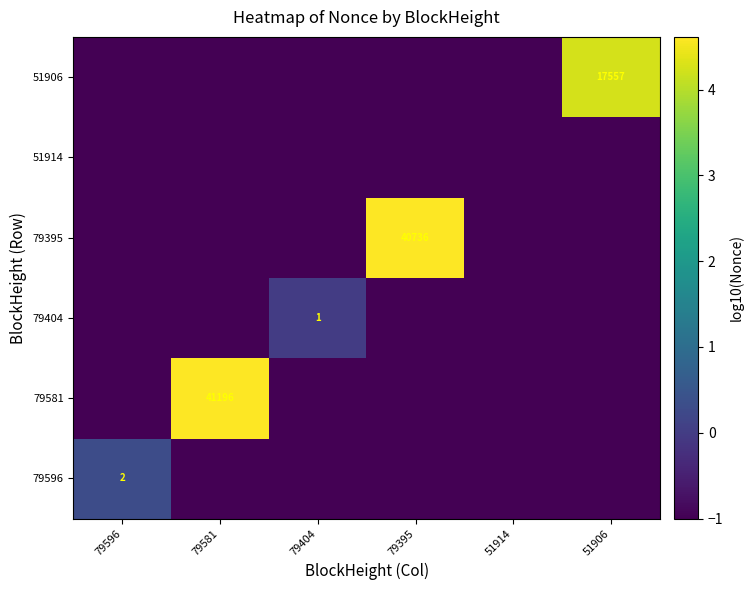

At which category does the chart reach its peak across all series?

79581